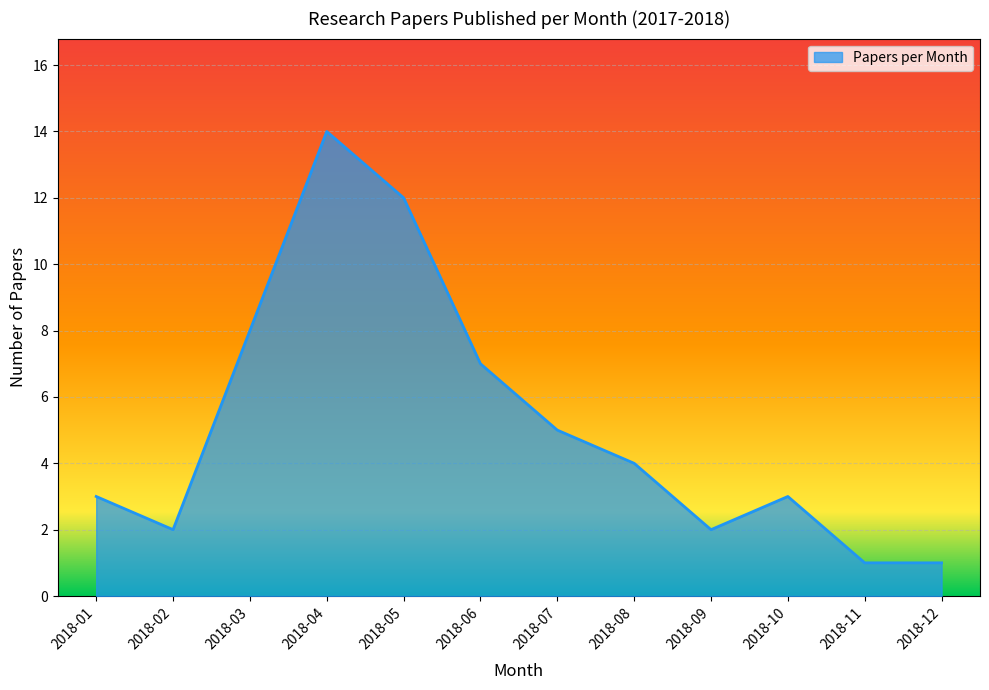

What is the greatest value displayed?

14